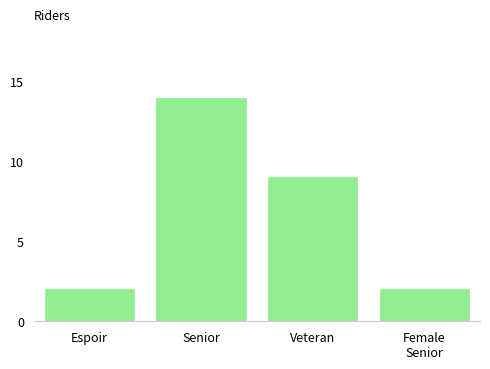

The value at Senior is 14. True or false?

True